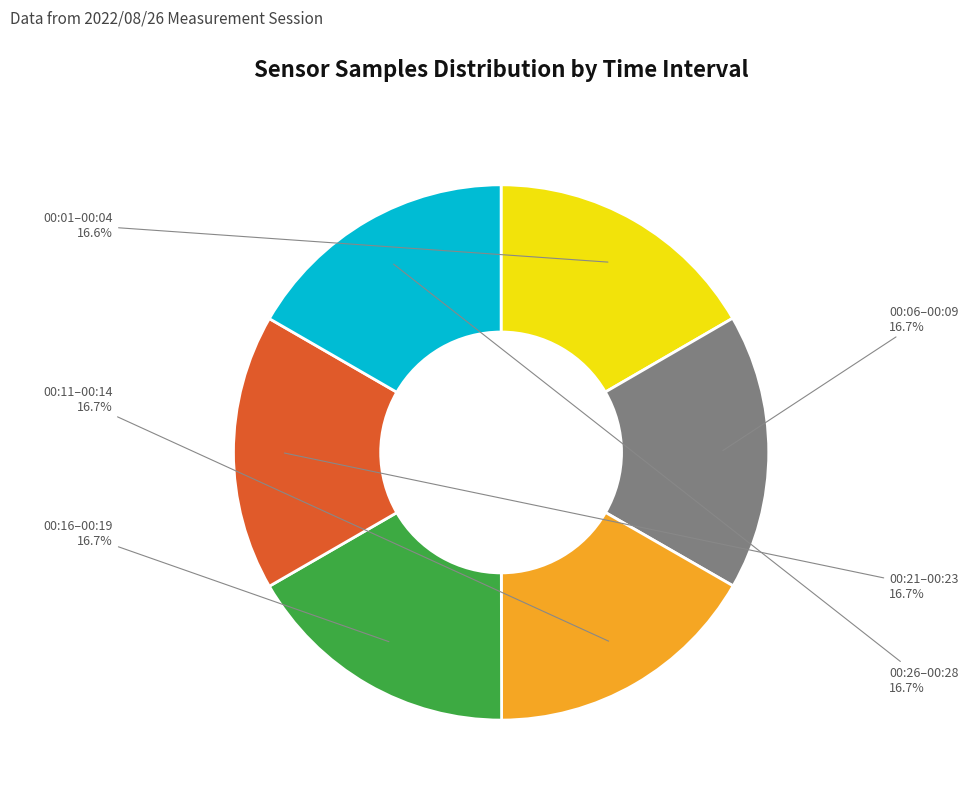

Approximately how many times larger is the value at 00:01–00:04 compared to 00:06–00:09?

1.0